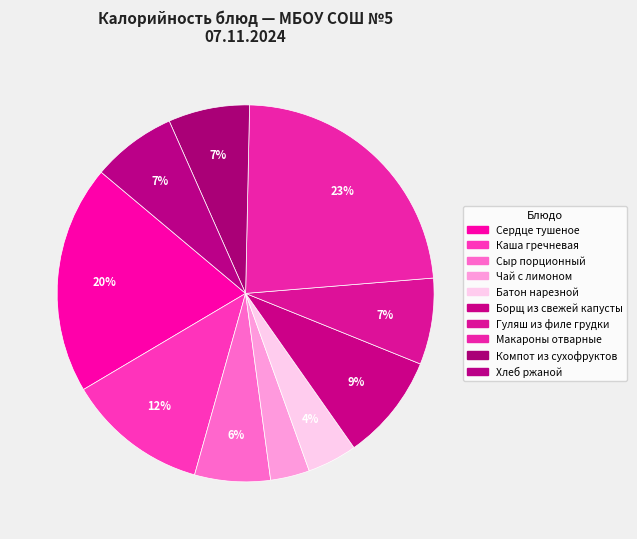

What is the change in value from Каша гречневая to Чай с лимоном?

-162